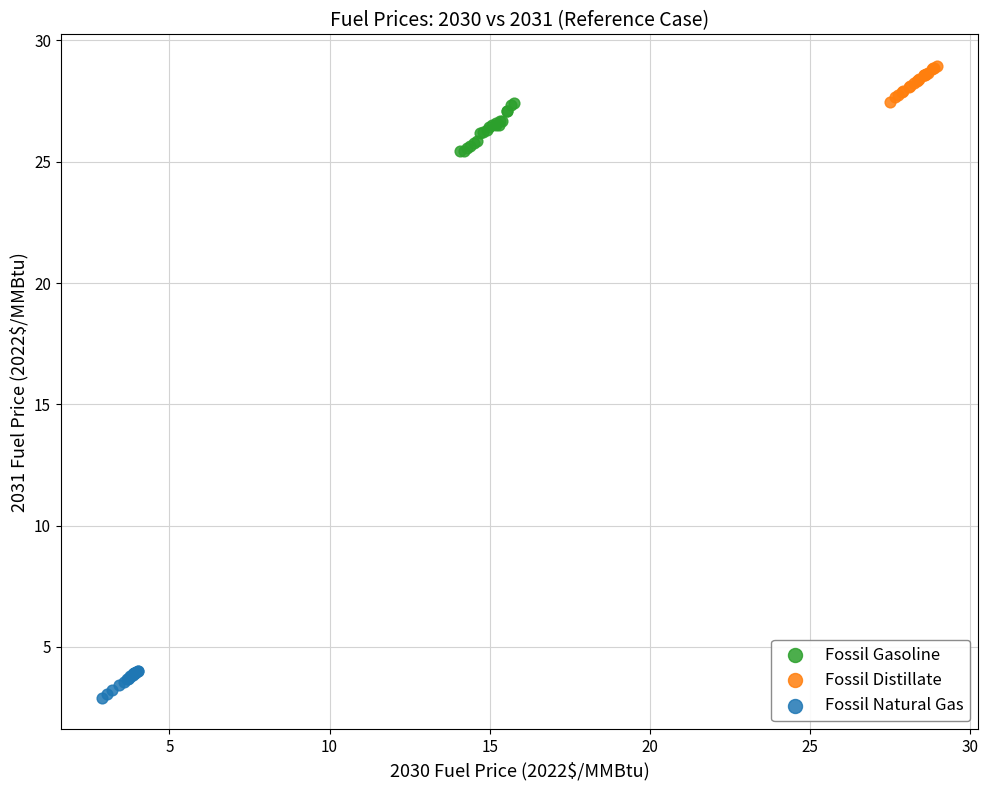

Which series contains the highest Y value?

Fossil Distillate